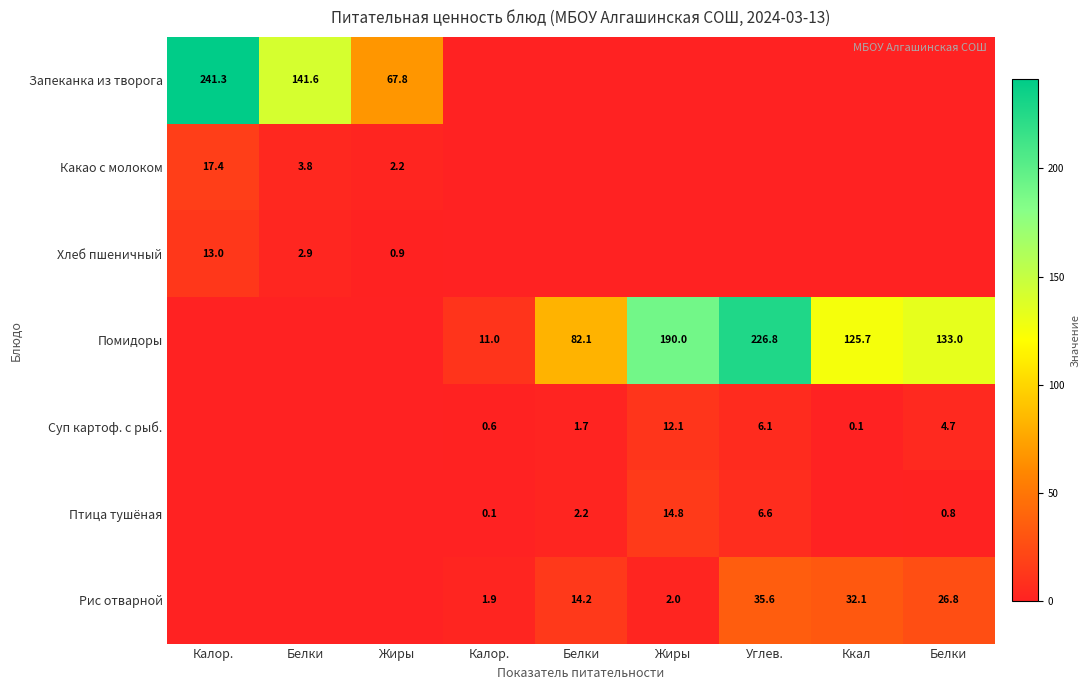

Which category has the highest value across all series?

Калор.